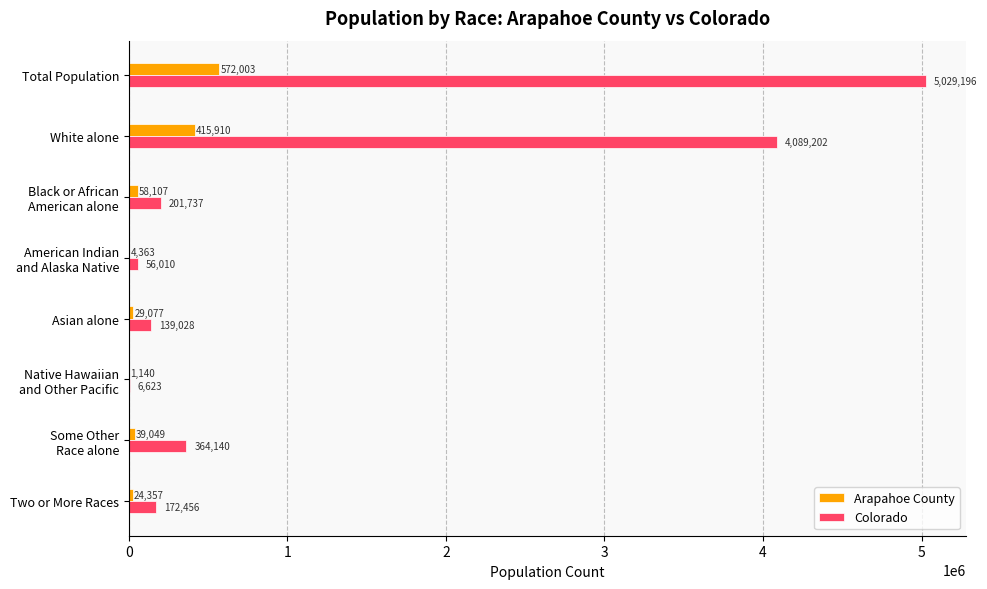

Which series changed the most between White alone and Two or More Races?

Colorado